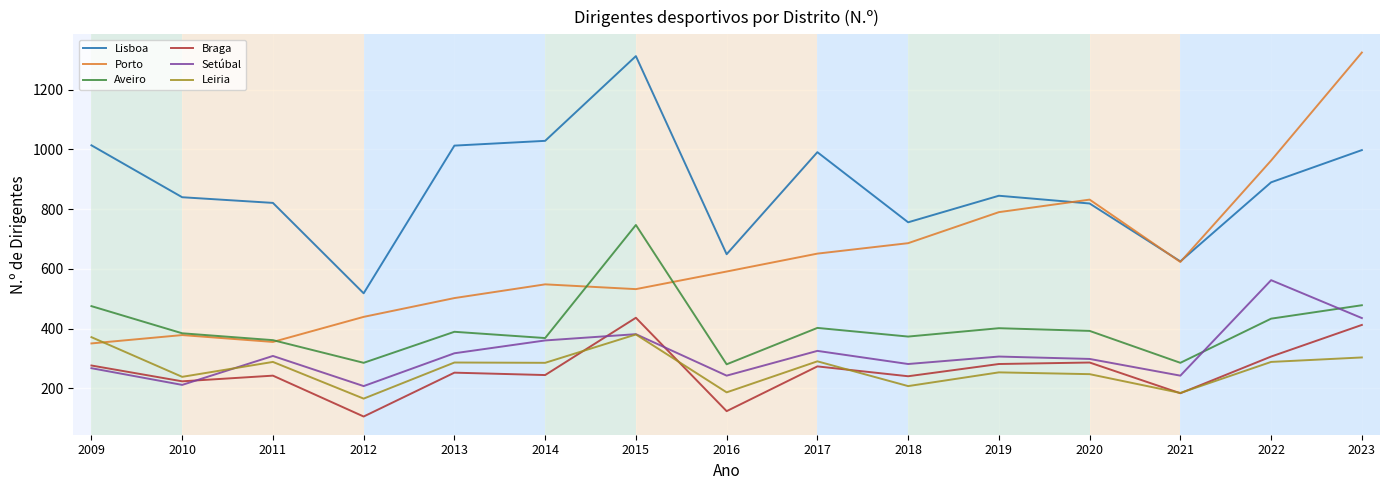

Which series has the largest total across all categories?

Lisboa